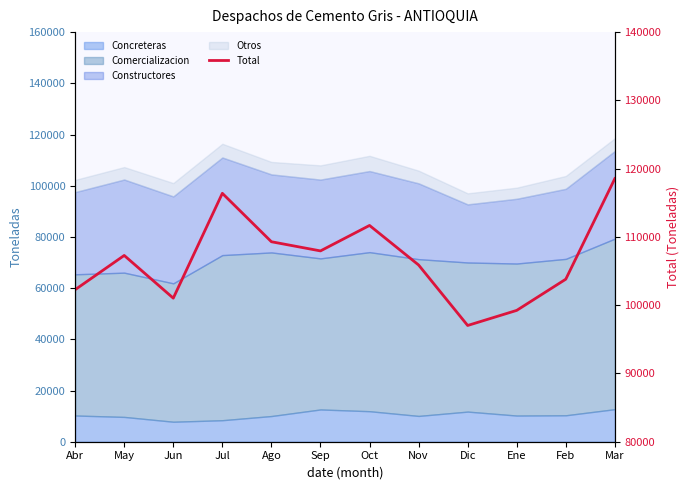

Rank the categories by value from lowest to highest.

Dic, Ene, Jun, Abr, Feb, Nov, May, Sep, Ago, Oct, Jul, Mar